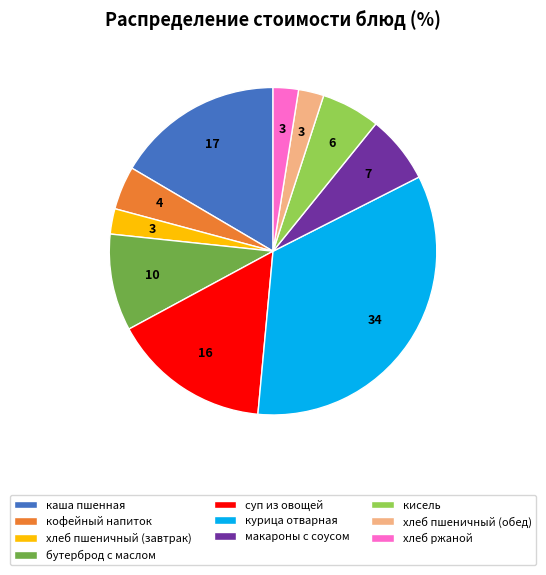

Which slice is the largest?

курица отварная